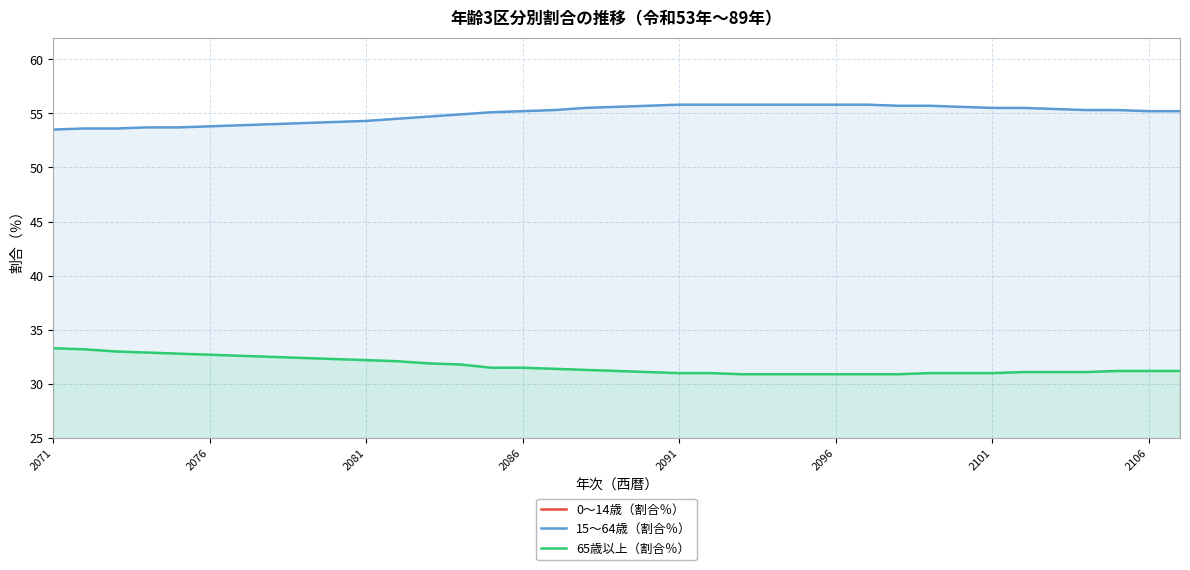

True or false: 15～64歳（割合％） and 65歳以上（割合％） cross at least once.

False